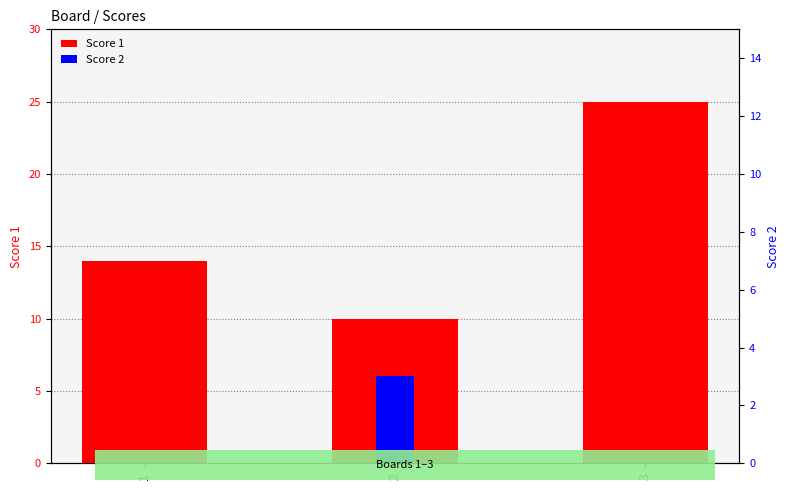

Is the value of Score 1 at 2 greater than the value of Score 2 at 1?

Yes